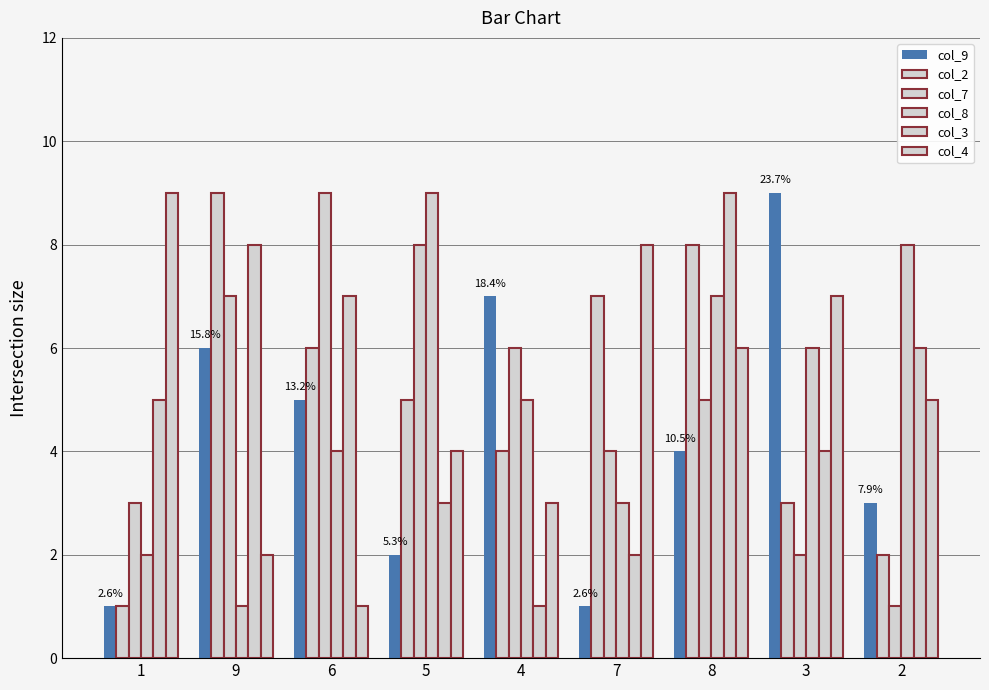

How many groups of bars are there?

9